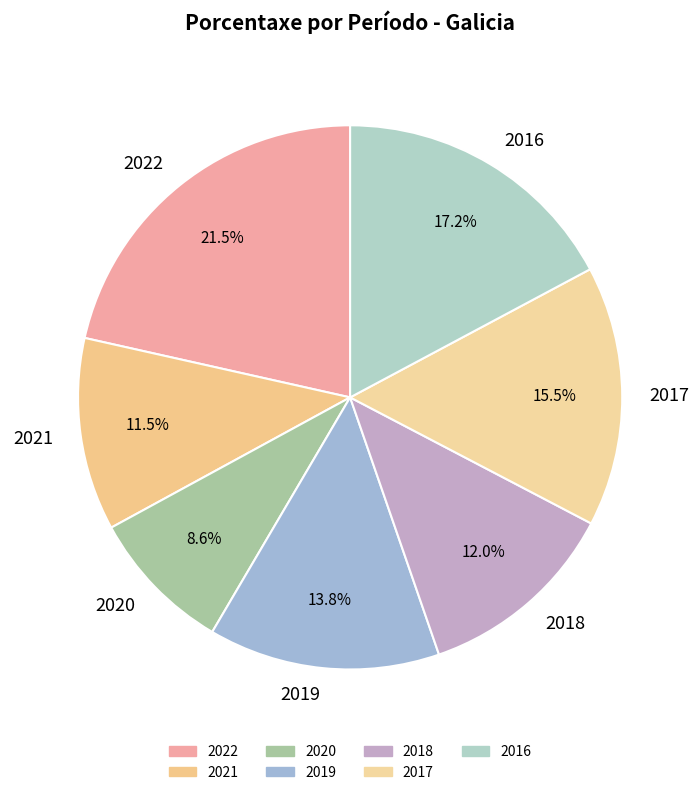

How many slices are in this pie chart?

7